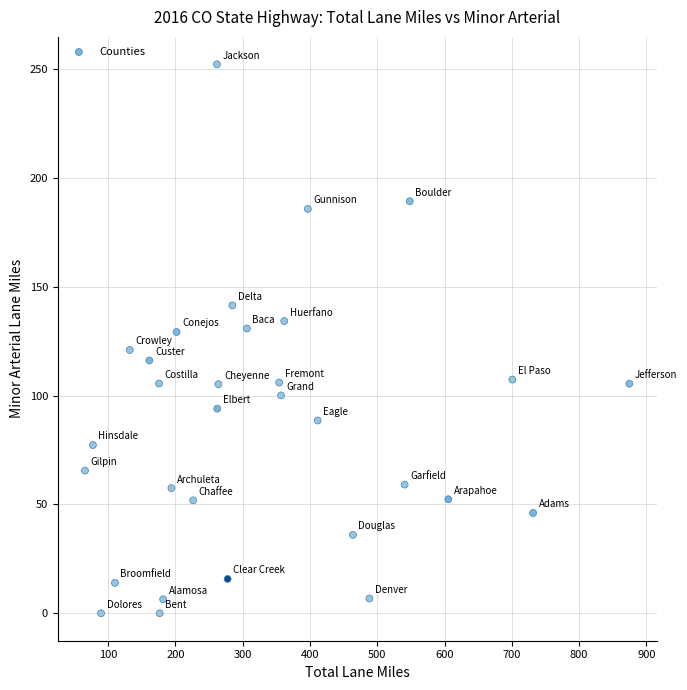

What is the range of X values (max minus min)?

809.3